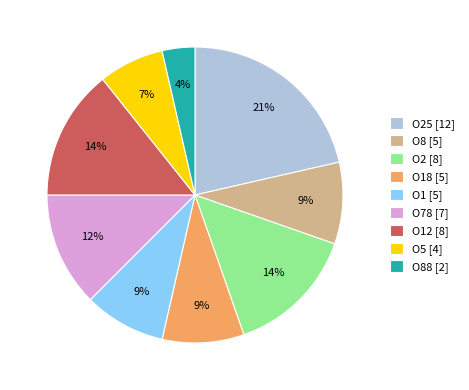

To the nearest percent, what is the difference between the O1 [5] and O12 [8] slice percentages?

5%